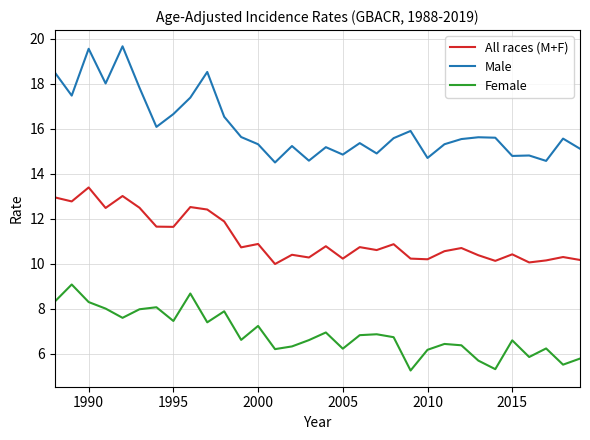

What is the minimum value for Female?

5.3